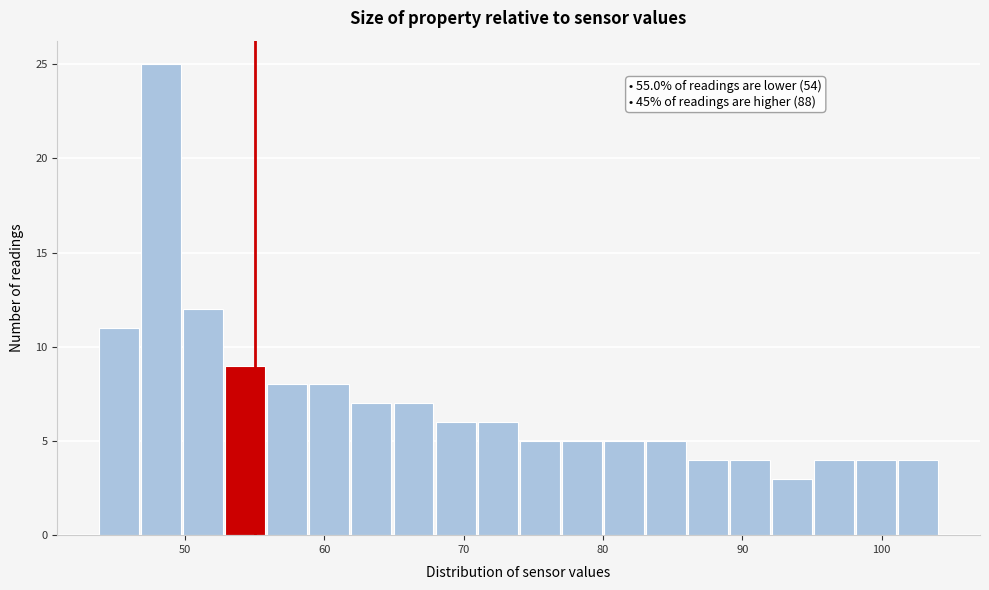

Around what value on the x-axis is the tallest bar? Give the approximate position of its centre, as read against the axis.

48